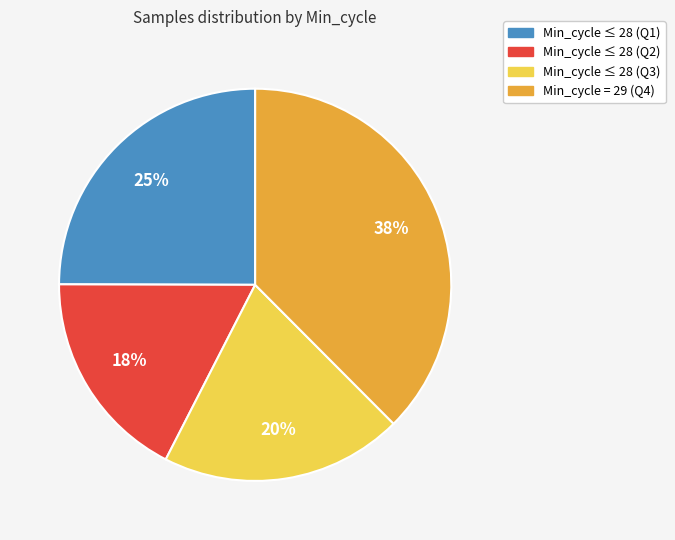

Is there a majority slice in this chart?

No